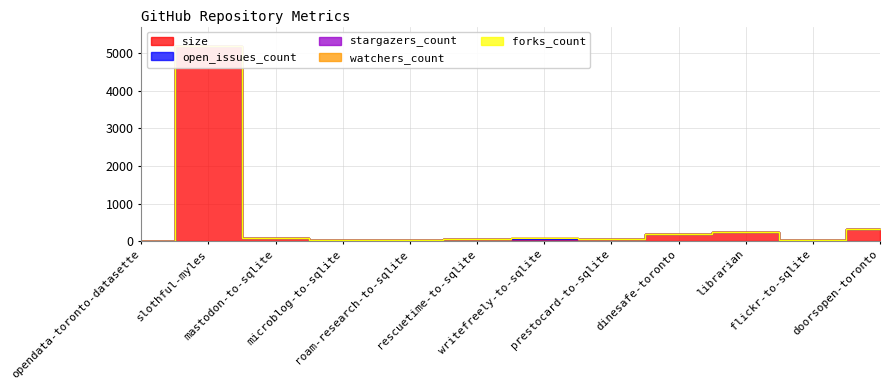

True or false: open_issues_count has a value of 2 at slothful-myles.

False